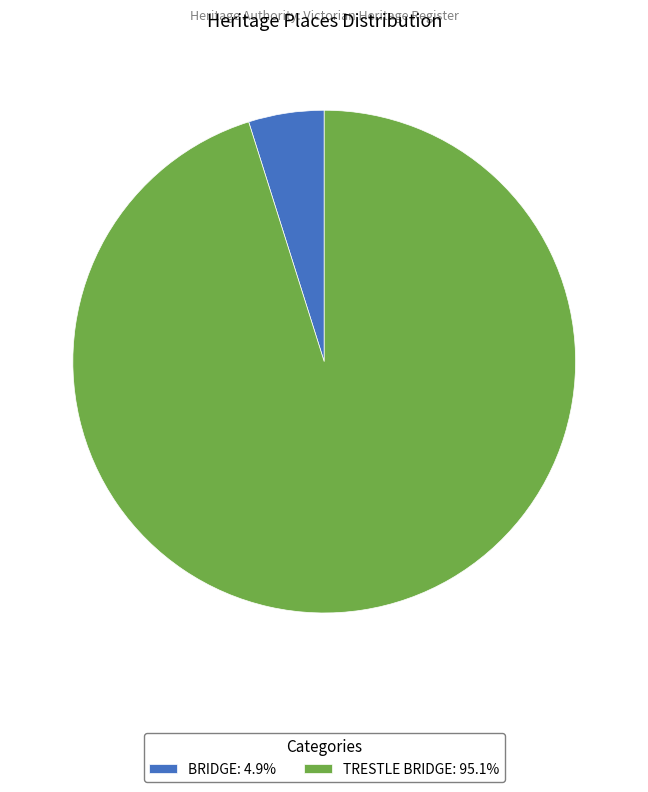

Which category accounts for the majority?

TRESTLE BRIDGE